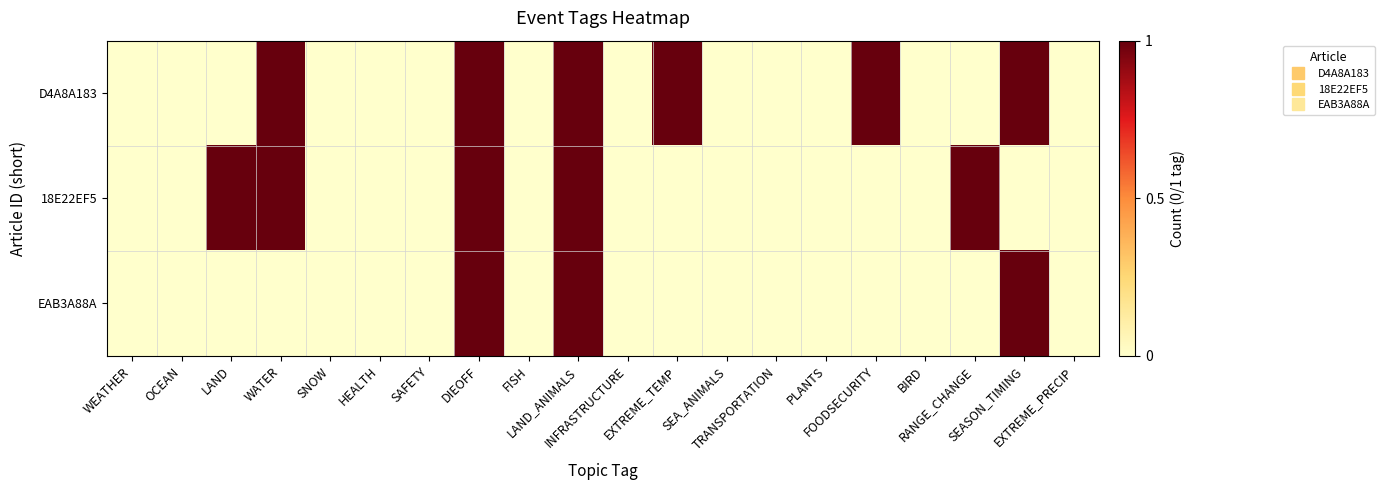

List the series in order of their peak value, highest first.

D4A8A183, 18E22EF5, EAB3A88A